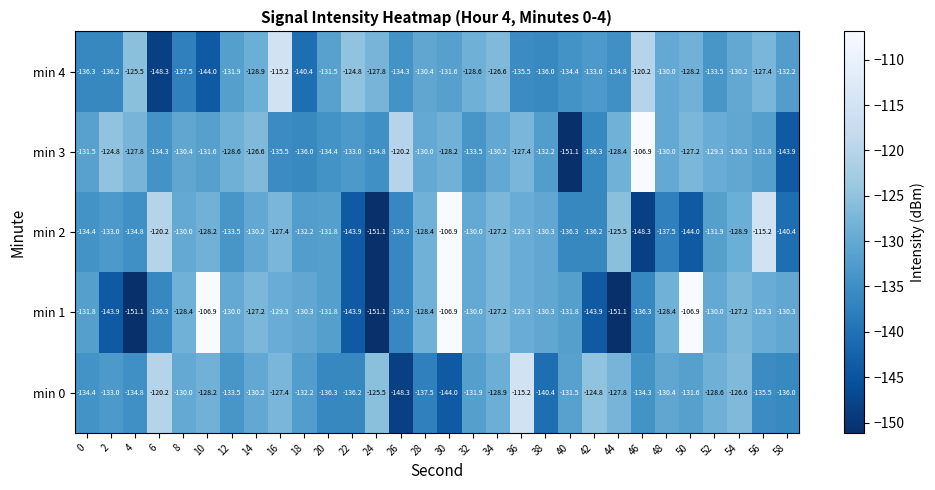

What value does the min 4 series have at 6?

-148.3